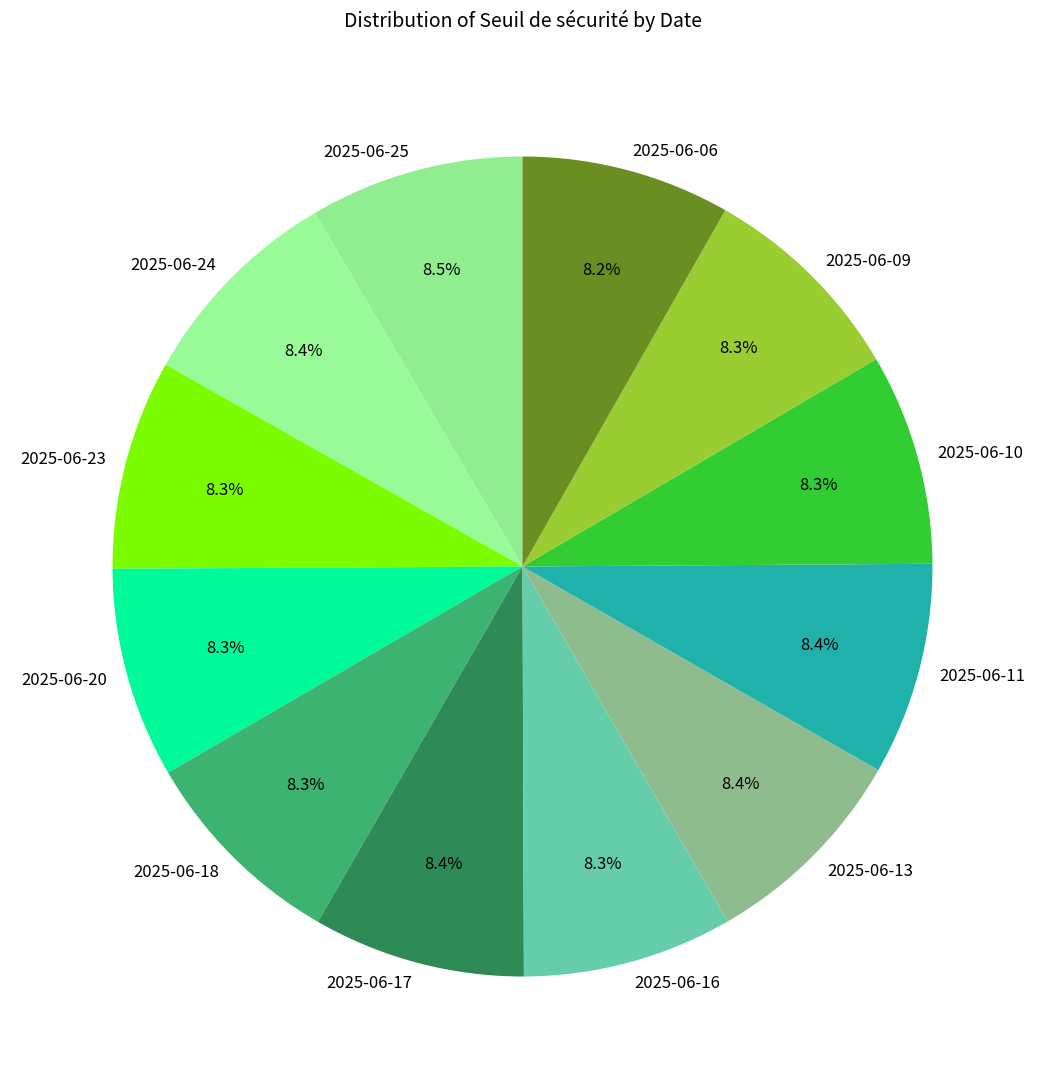

To the nearest percent, what percentage of the pie is 2025-06-09?

8%